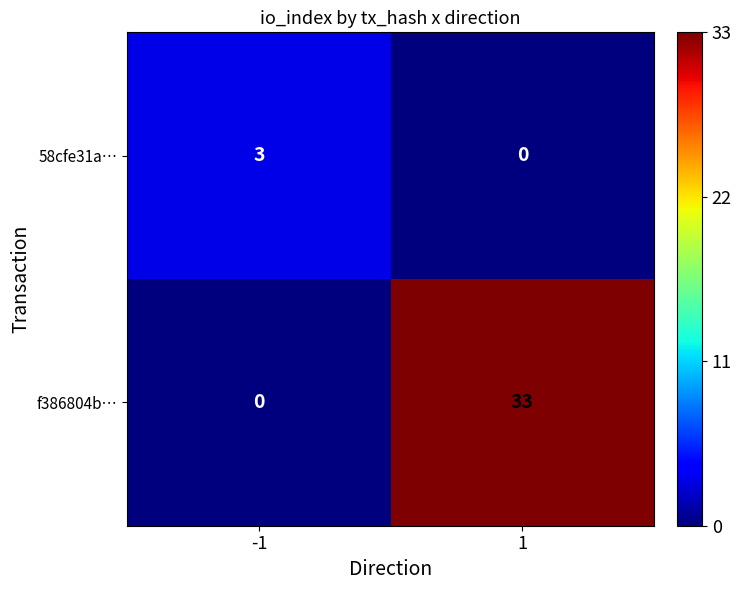

At which category is the sum across all series the highest?

1